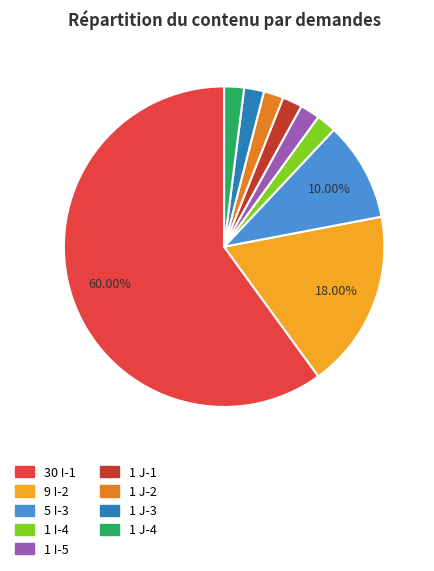

Is there a majority slice in this chart?

Yes